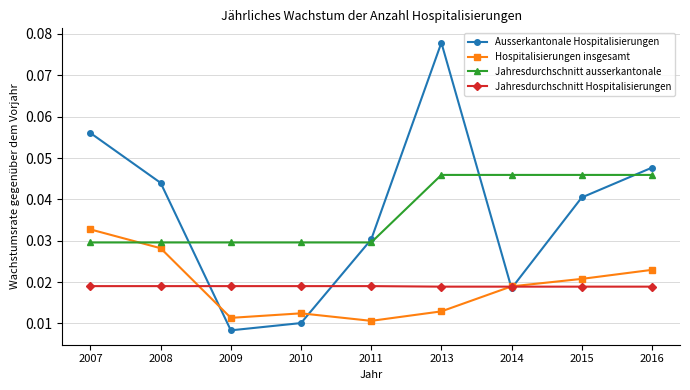

True or false: Jahresdurchschnitt Hospitalisierungen and Jahresdurchschnitt ausserkantonale cross at least once.

False